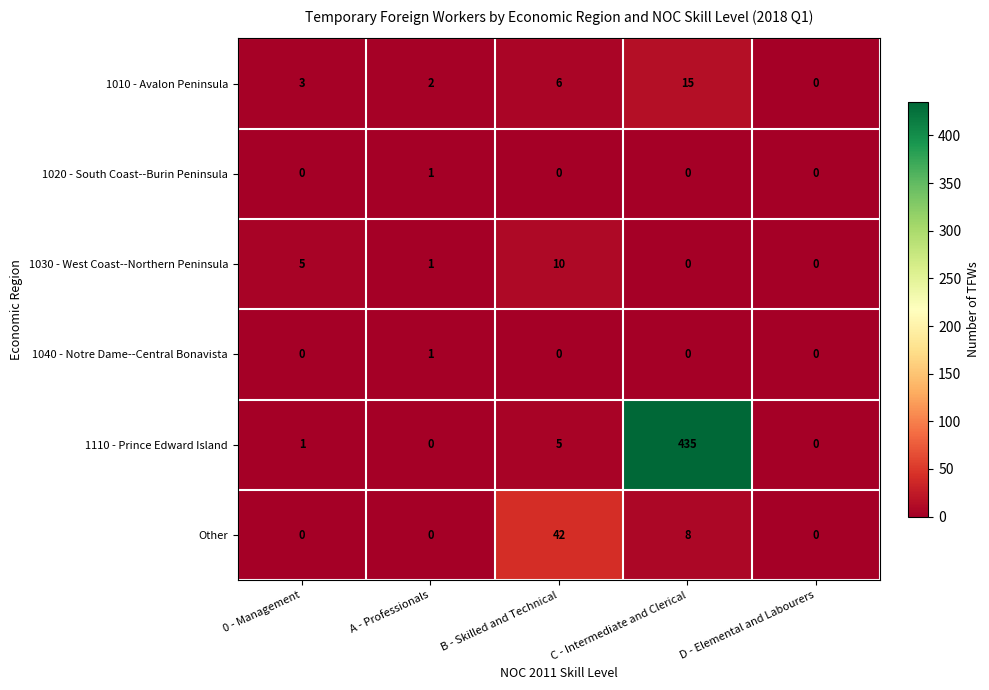

At which category is the sum across all series the highest?

C - Intermediate and Clerical